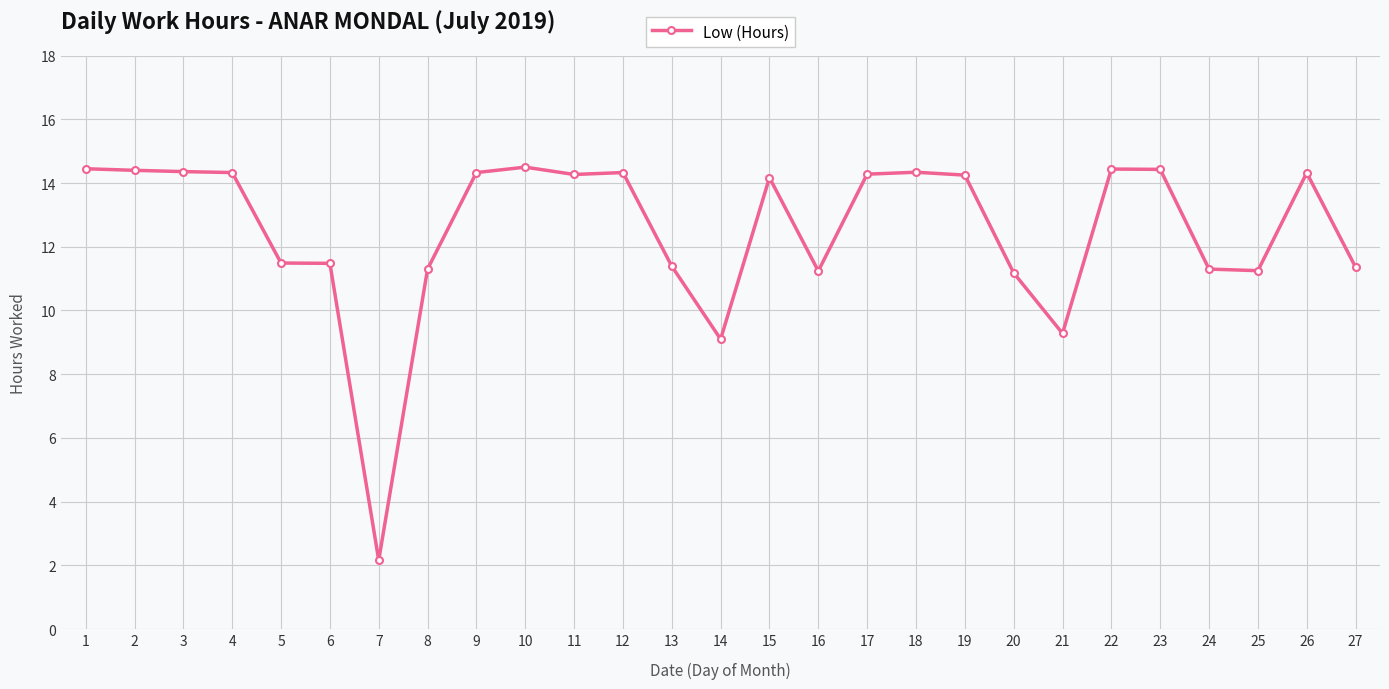

What is the minimum value shown in the chart?

2.2